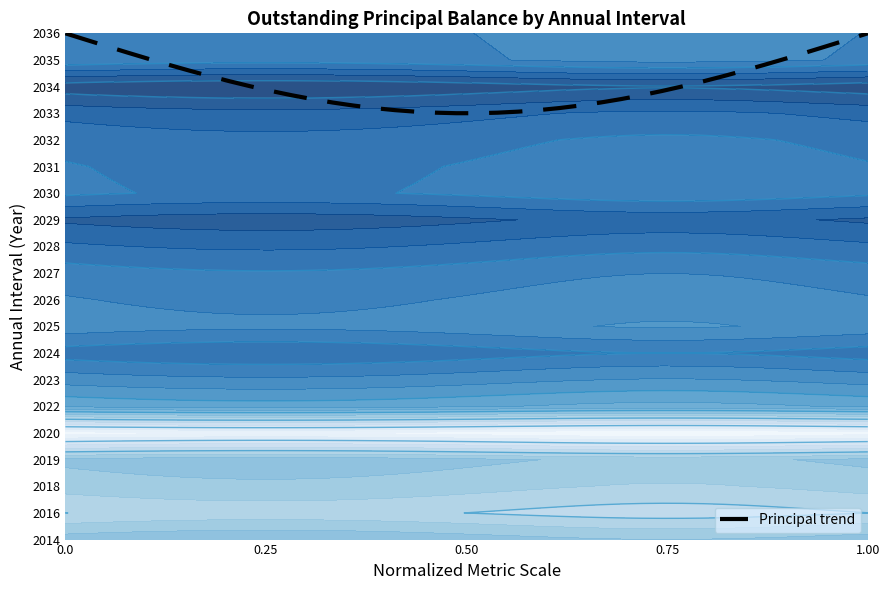

What is the greatest value displayed?

19.0